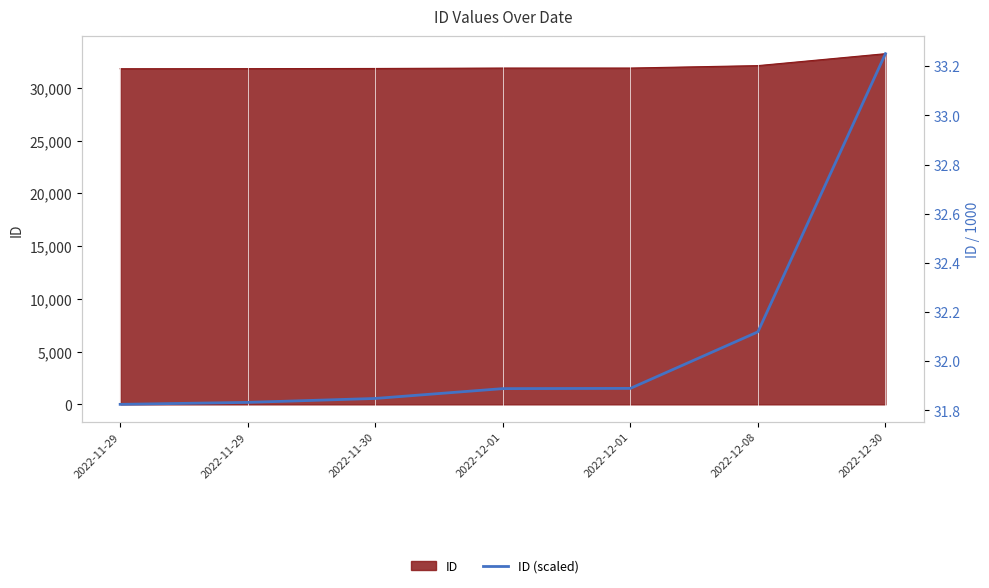

Reading left to right, what are all the values shown in this chart?

31.8	31.8	31.8	31.9	31.9	32.1	33.3